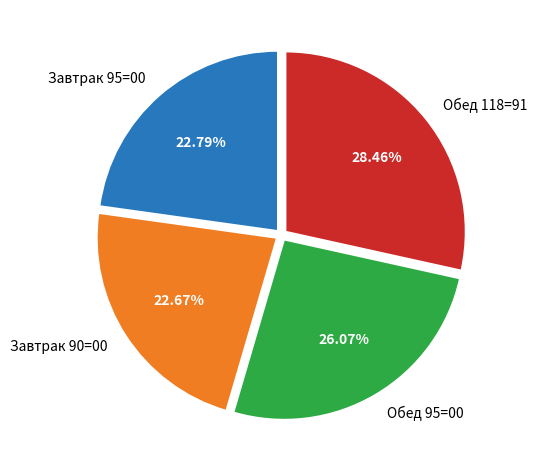

How many slices are in this pie chart?

4